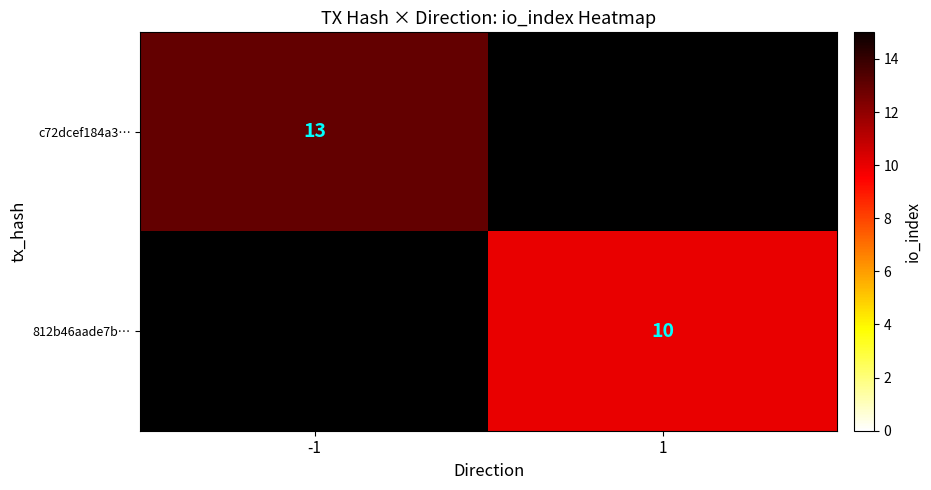

True or false: 812b46aade7b… has a value of 10 at 1.

True